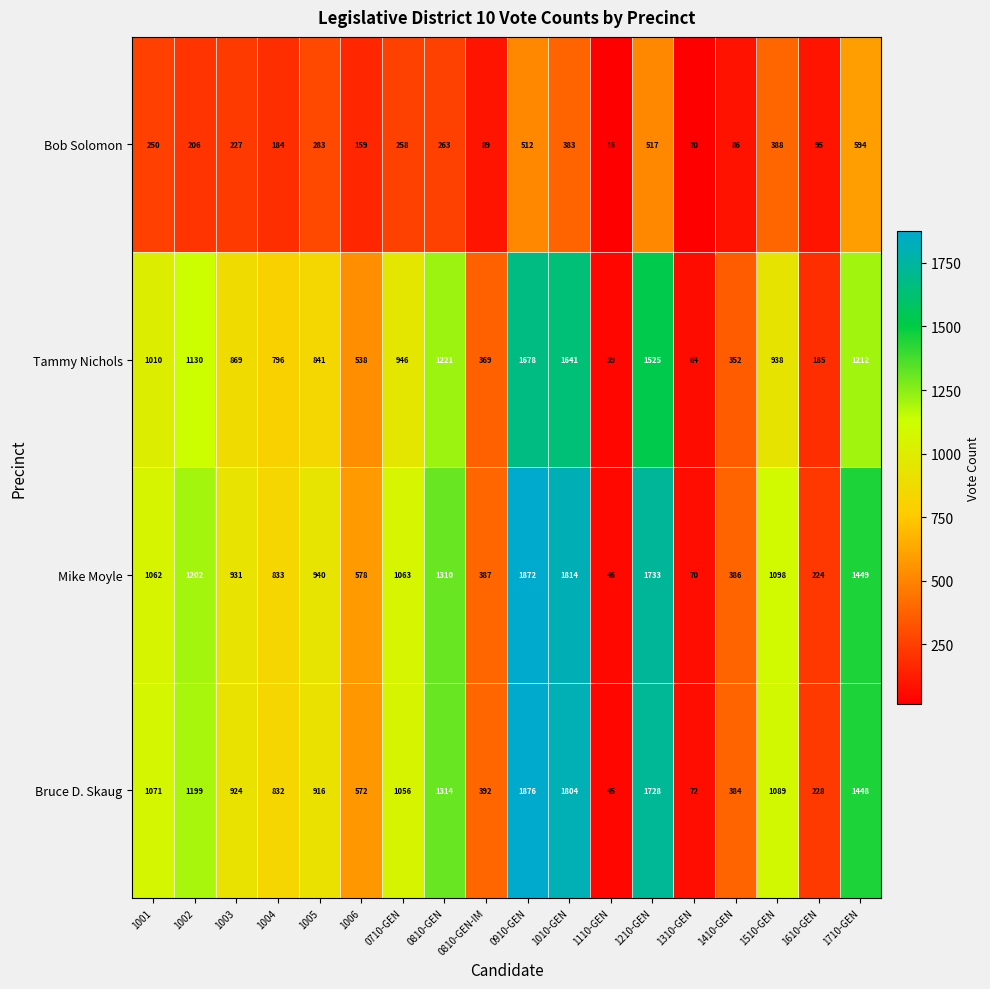

At how many categories does at least one series exceed 907?

11